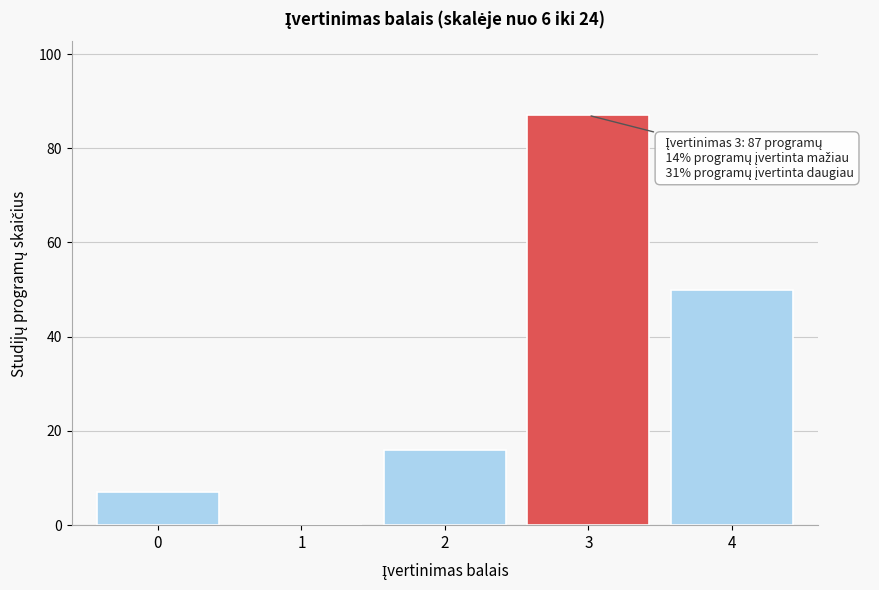

Reading right to left, what are all the values shown in this chart?

4=50	3=87	2=16	1=0	0=7